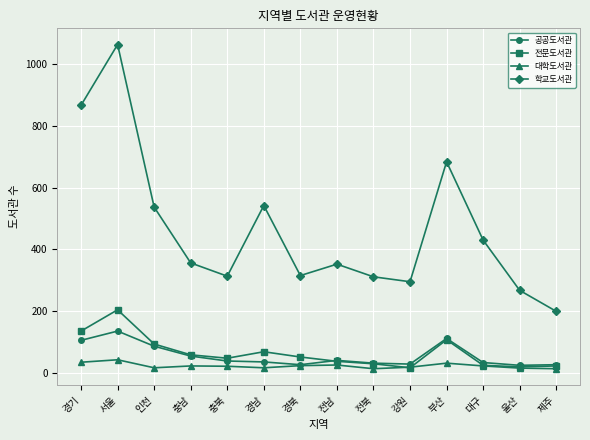

True or false: 학교도서관 and 대학도서관 cross at least once.

False